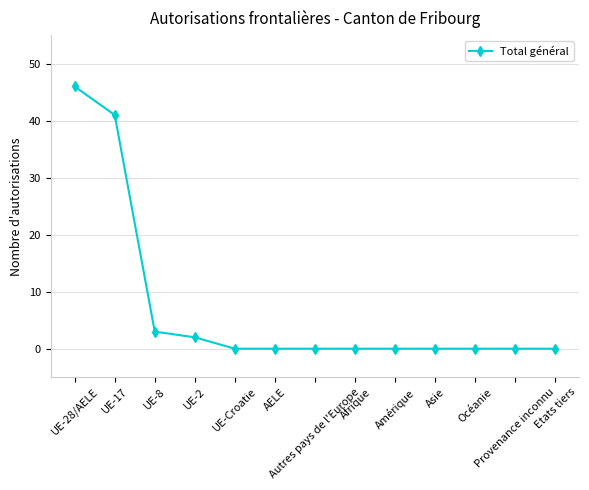

The value at Amérique is 19. True or false?

False